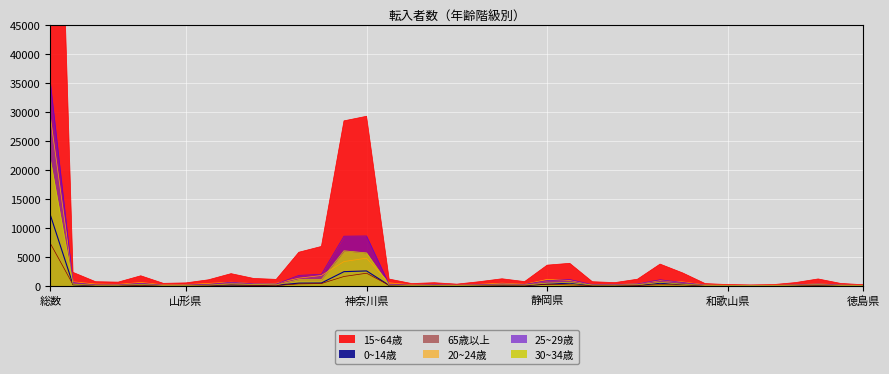

Which series has the largest total across all categories?

15~64歳